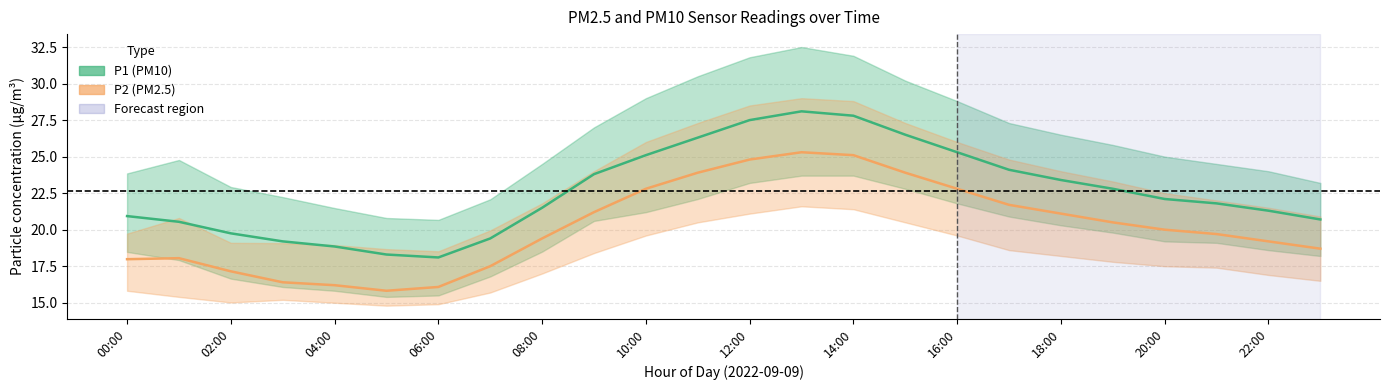

True or false: P2 (PM2.5) has a value of 23.9 at 15.

True